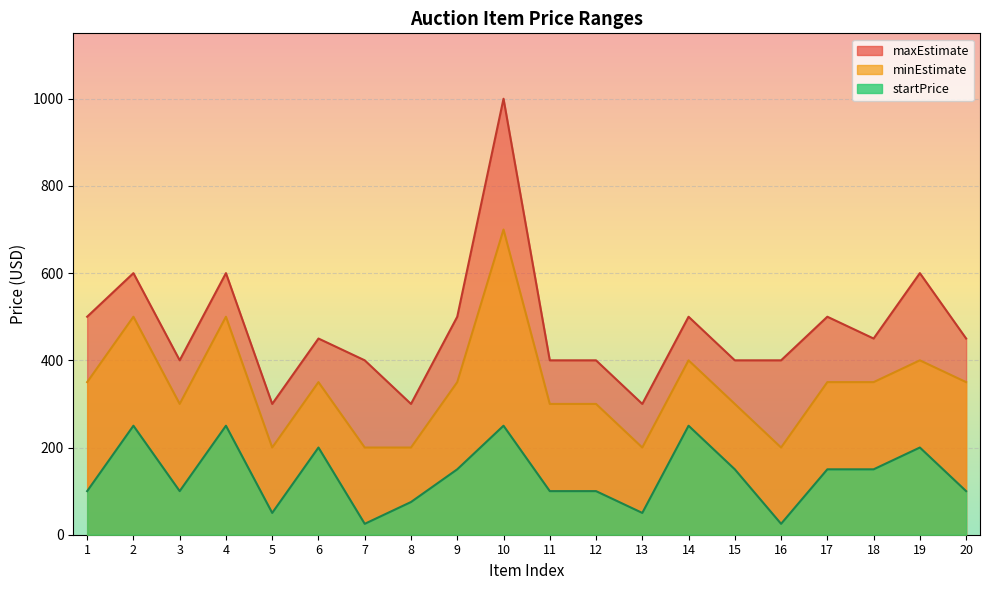

Between 8 and 6, which is larger?

6